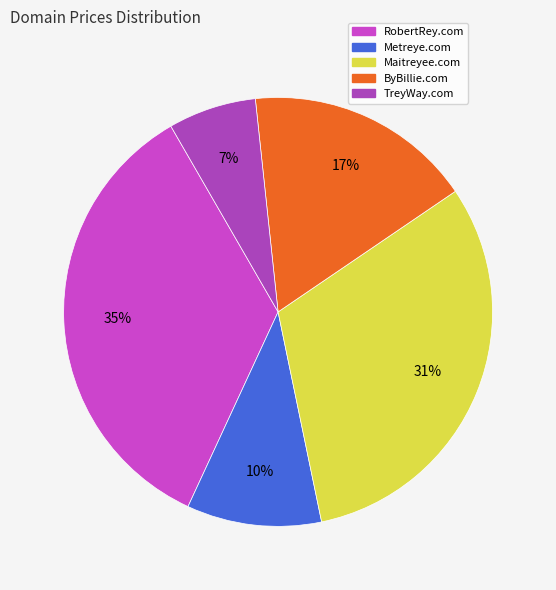

How much of the chart is everything except TreyWay.com?

93.4%